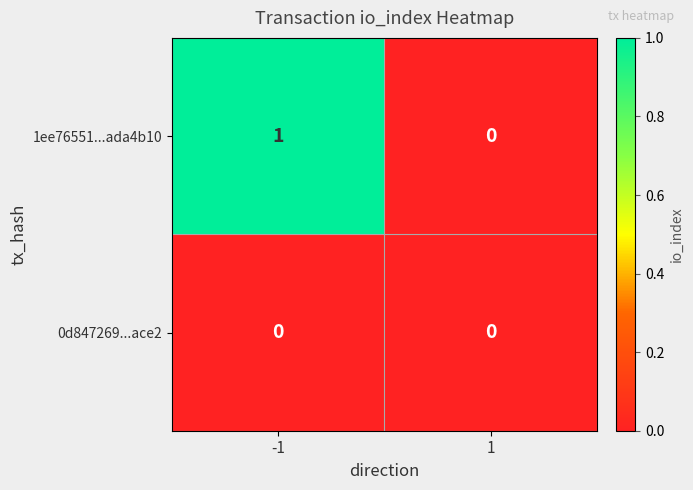

At which category does the chart reach its peak across all series?

-1